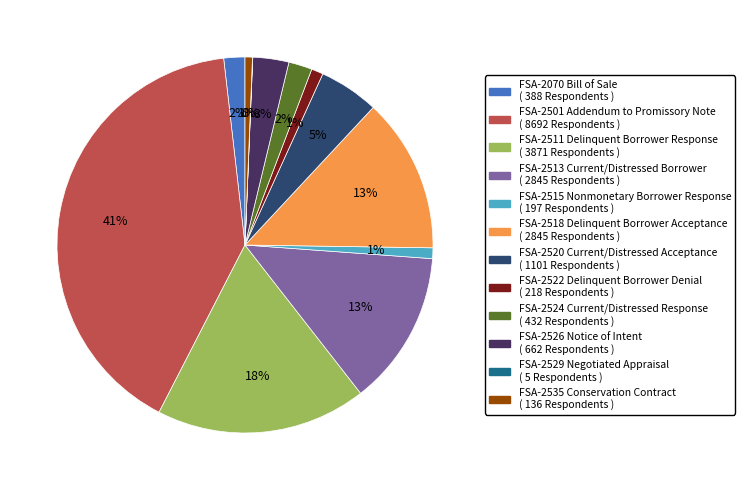

To the nearest percent, what is the difference between the largest and smallest slice percentages?

41%